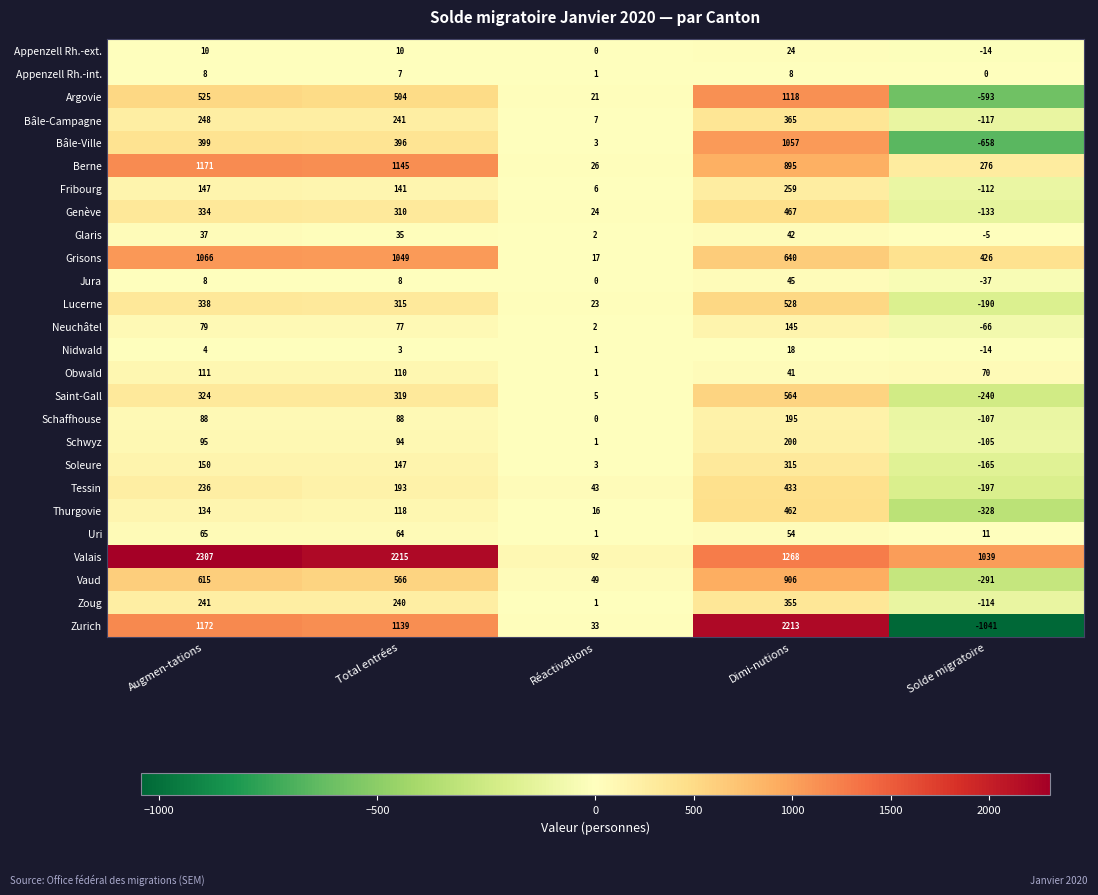

List the labels in order of Nidwald value, largest first.

Dimi-nutions, Augmen-tations, Total entrées, Réactivations, Solde migratoire